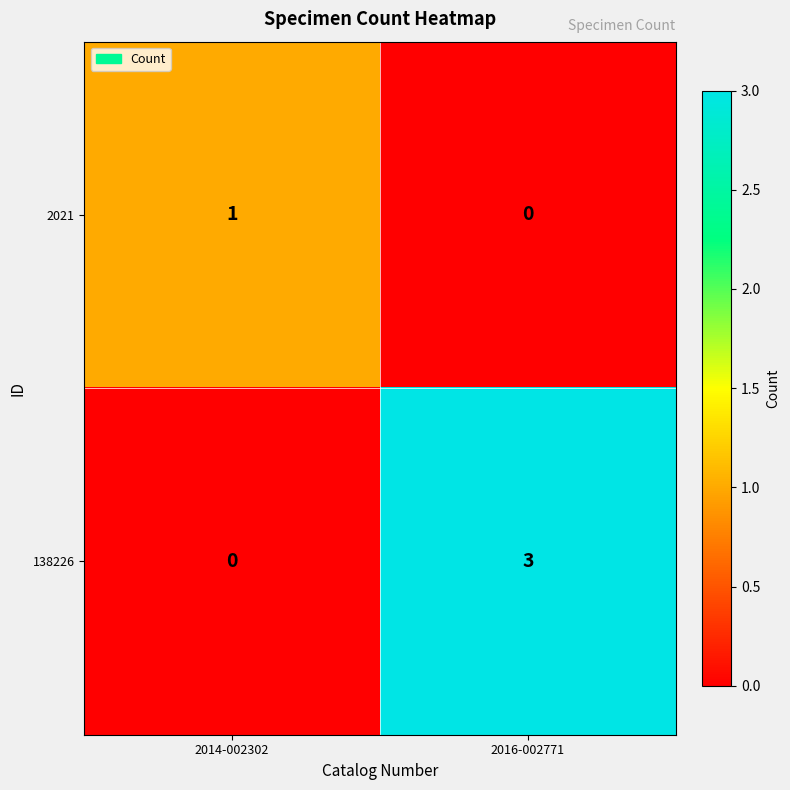

The value of 138226 at 2014-002302 is 0. True or false?

True